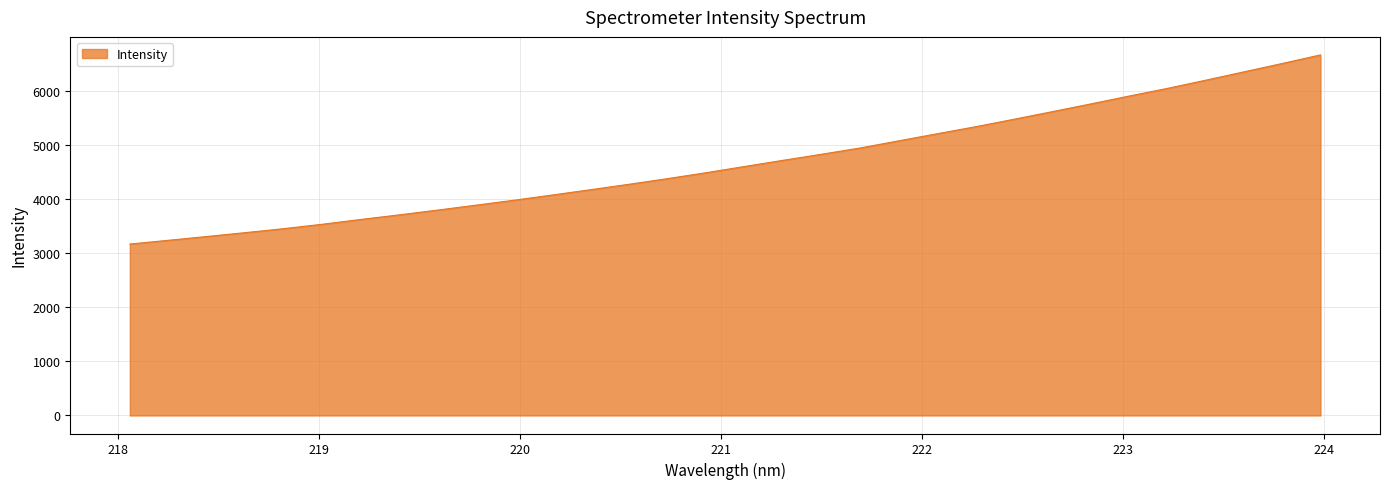

What is the greatest value displayed?

6659.3